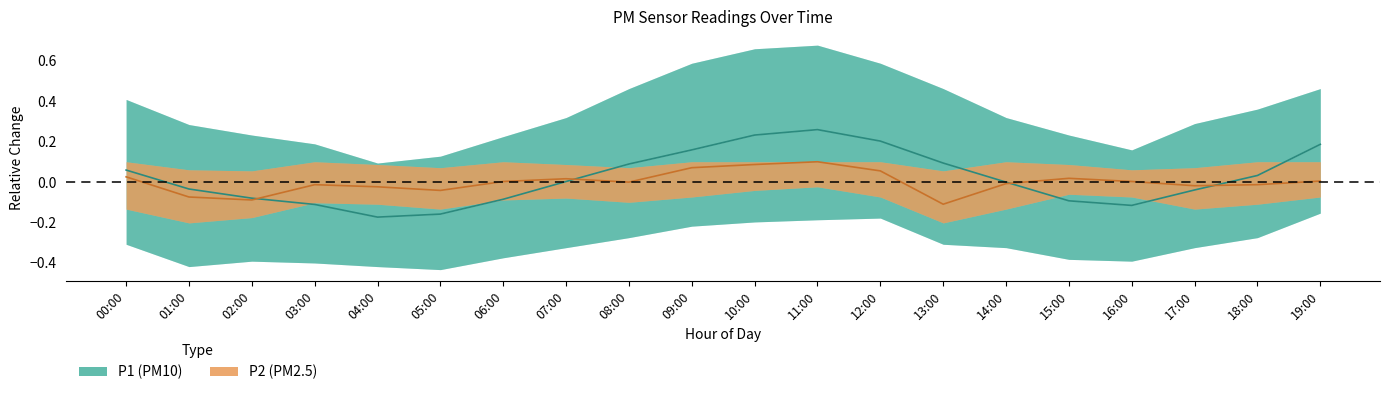

How many lines are shown in the chart?

2